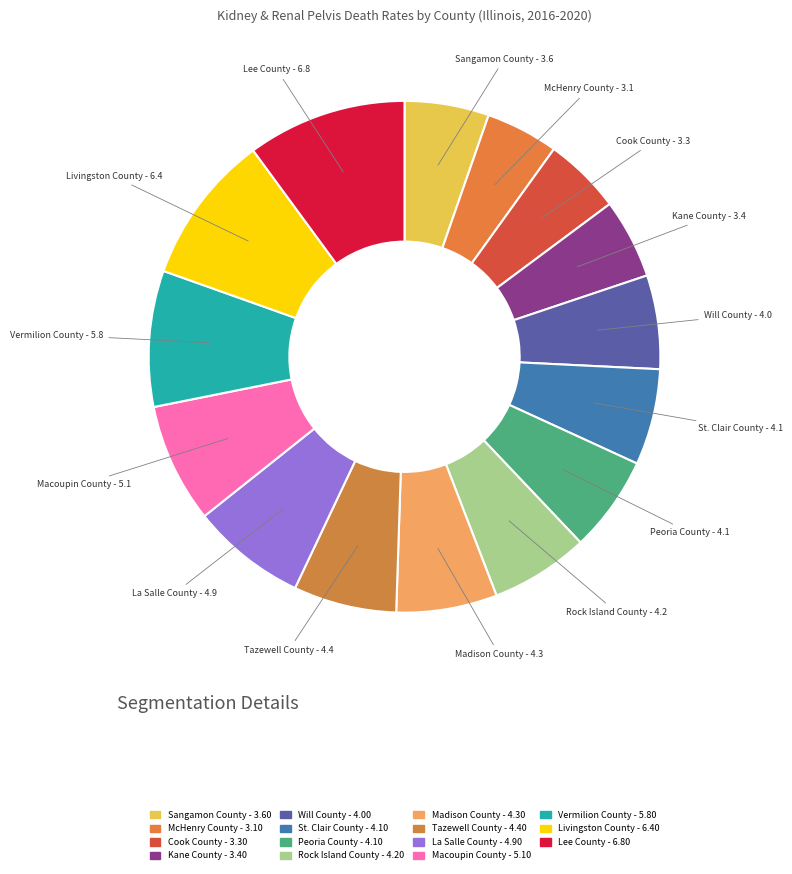

To the nearest percent, what is the combined percentage of Kane County and Rock Island County?

11%